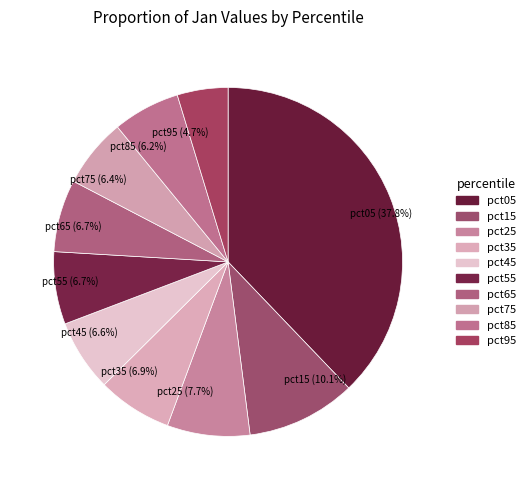

Which has a higher value, pct65 or pct95?

pct65